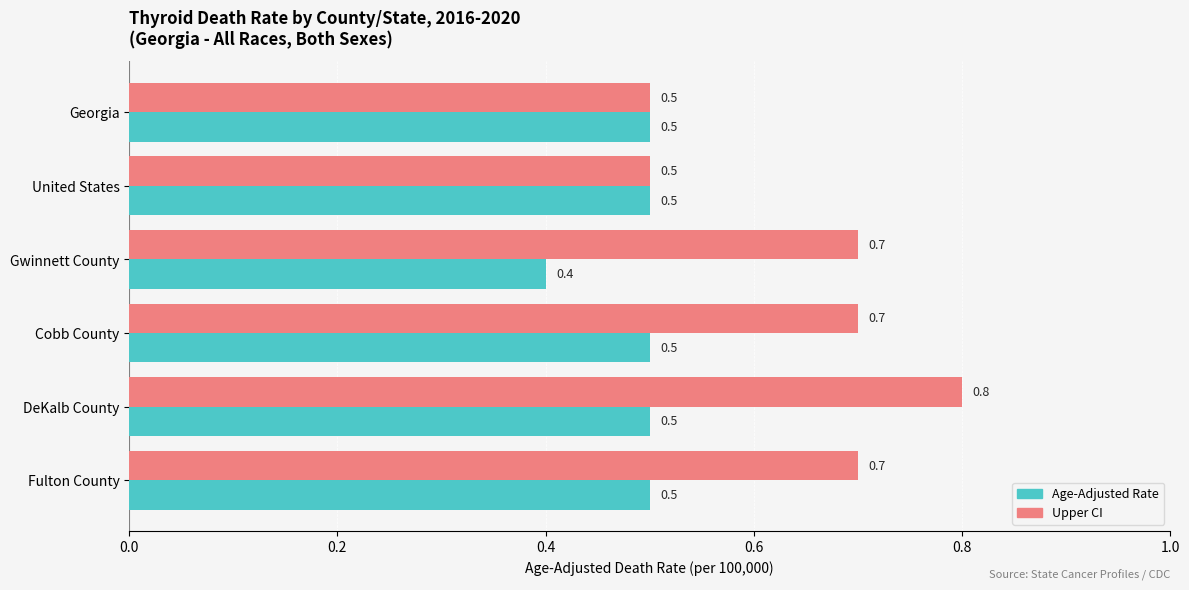

What is the average value of the Upper CI series?

0.7